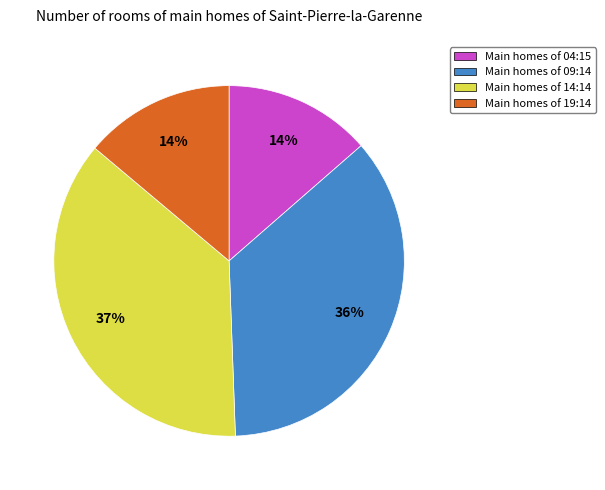

Does any single category account for the majority?

No